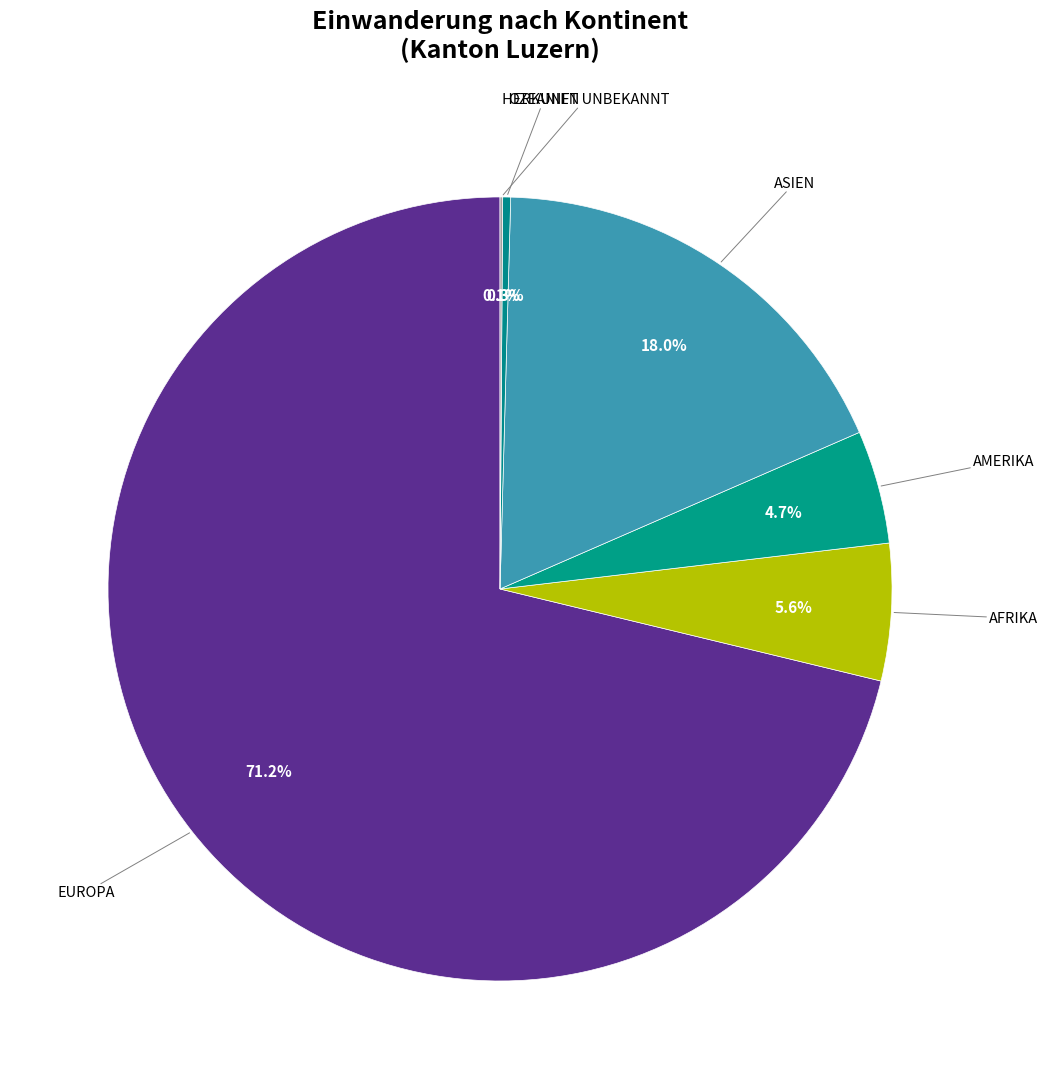

Count the number of slices in the pie.

6